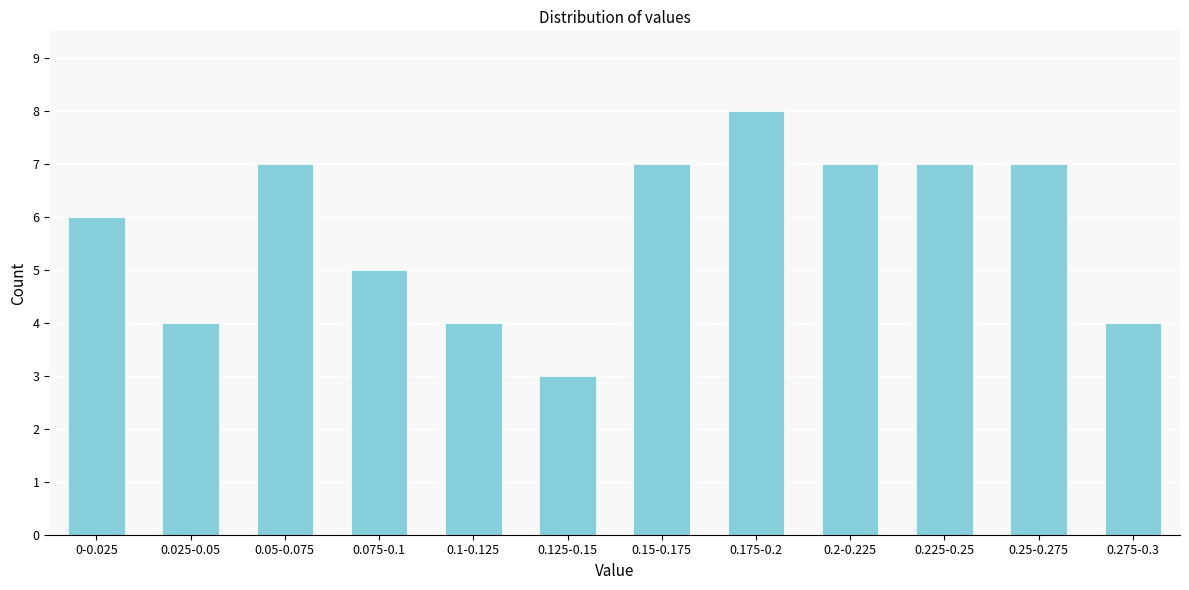

Reading left to right, what are all the values shown in this chart?

6	4	7	5	4	3	7	8	7	7	7	4